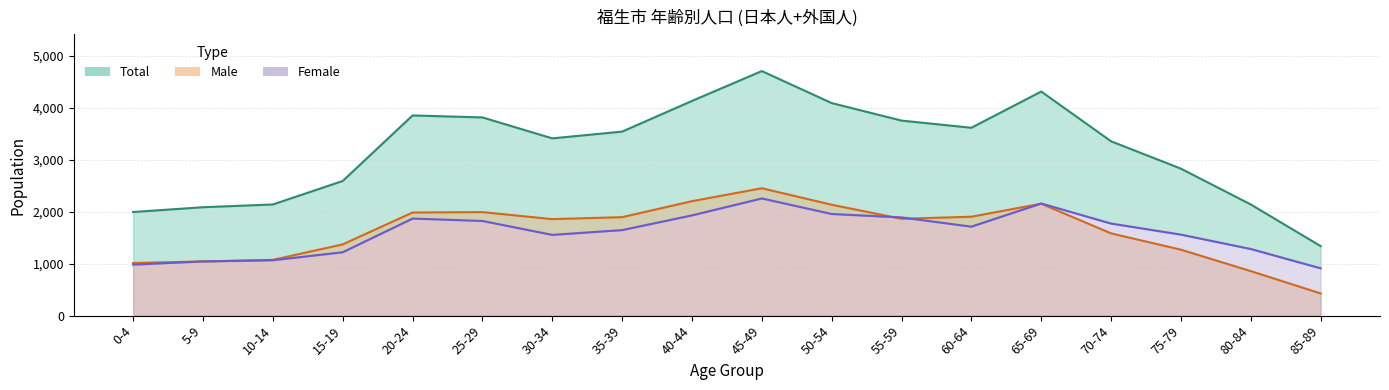

True or false: Male and Total cross at least once.

False